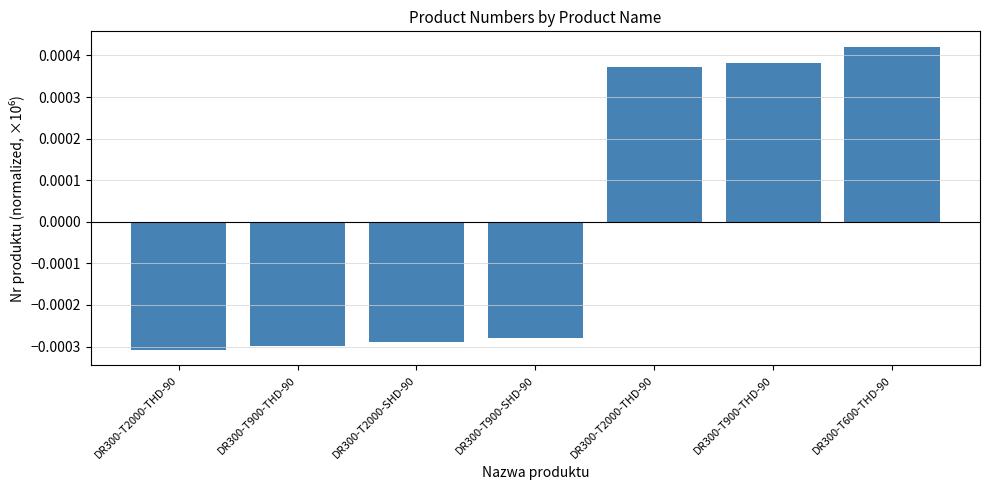

How many bars are there in total?

7